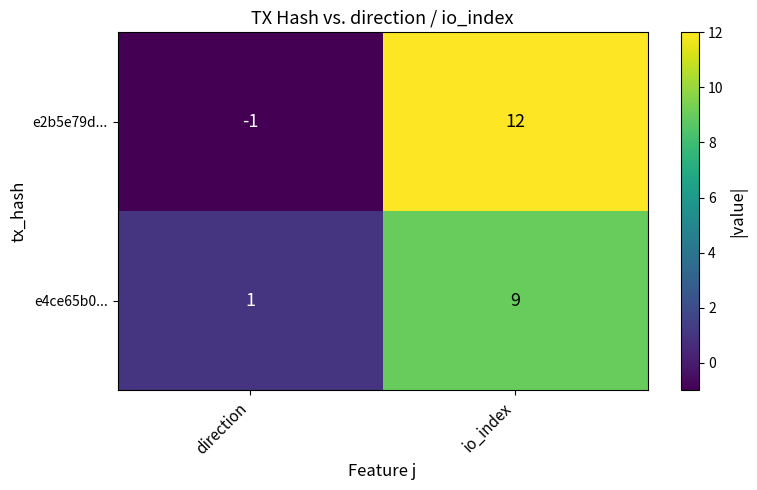

What is the total value across all series at io_index?

21